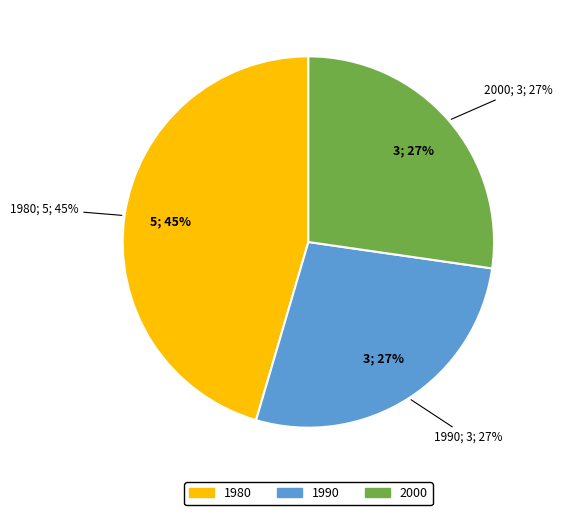

What percentage is the 1980 slice, to the nearest percent?

45%